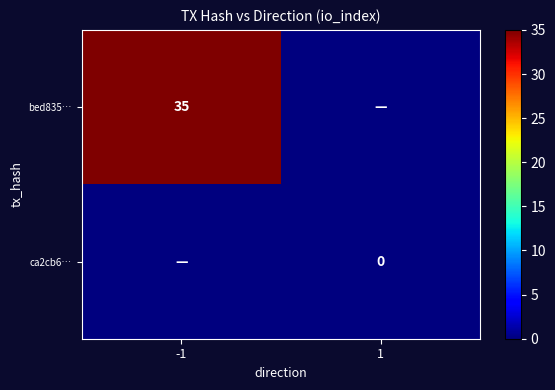

Is it true that bed835… equals 35 at -1?

True